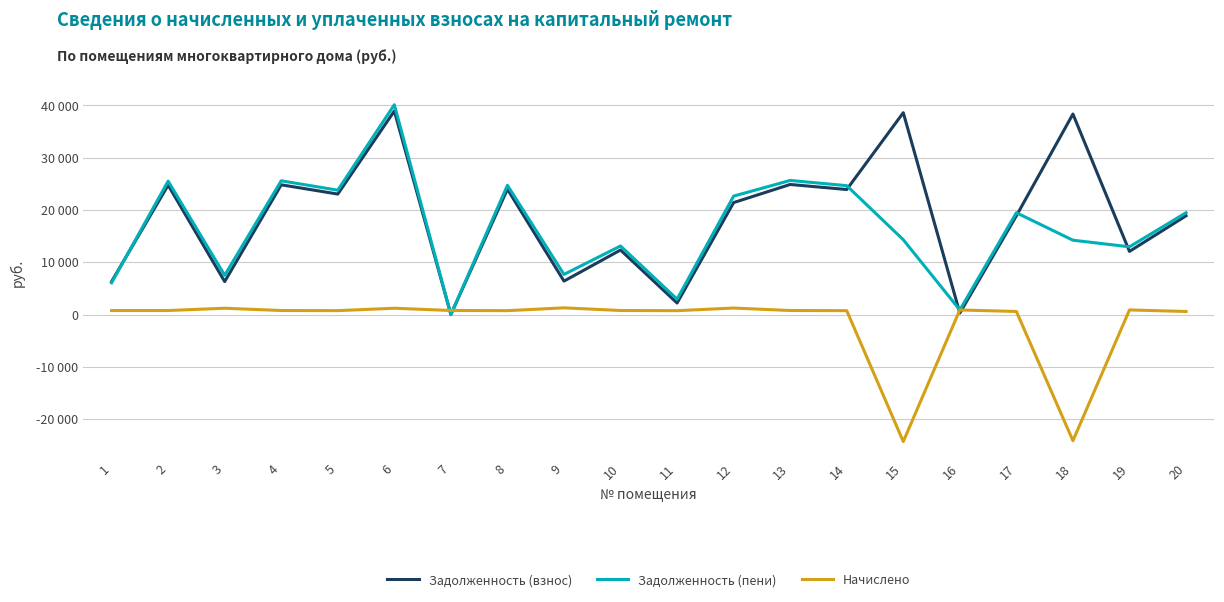

After their last crossing, which series has the higher values: Задолженность (взнос) or Начислено?

Задолженность (взнос)